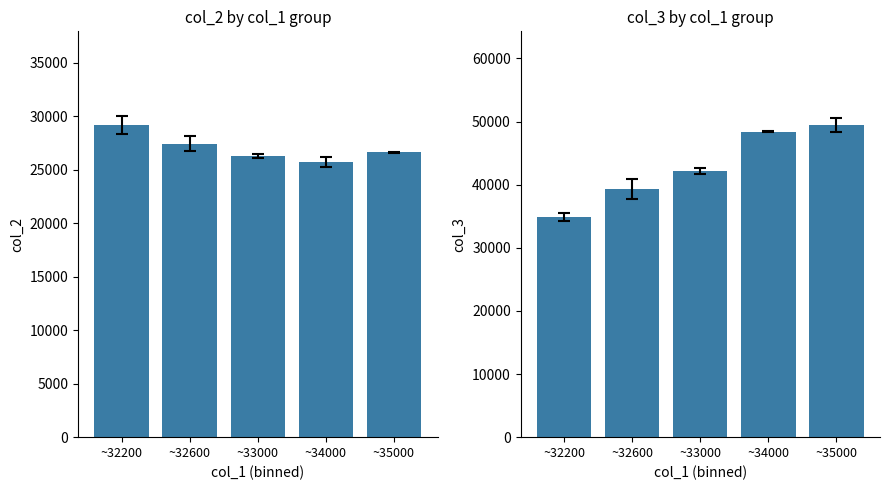

What is the sum of all col_2 values?

135282.9